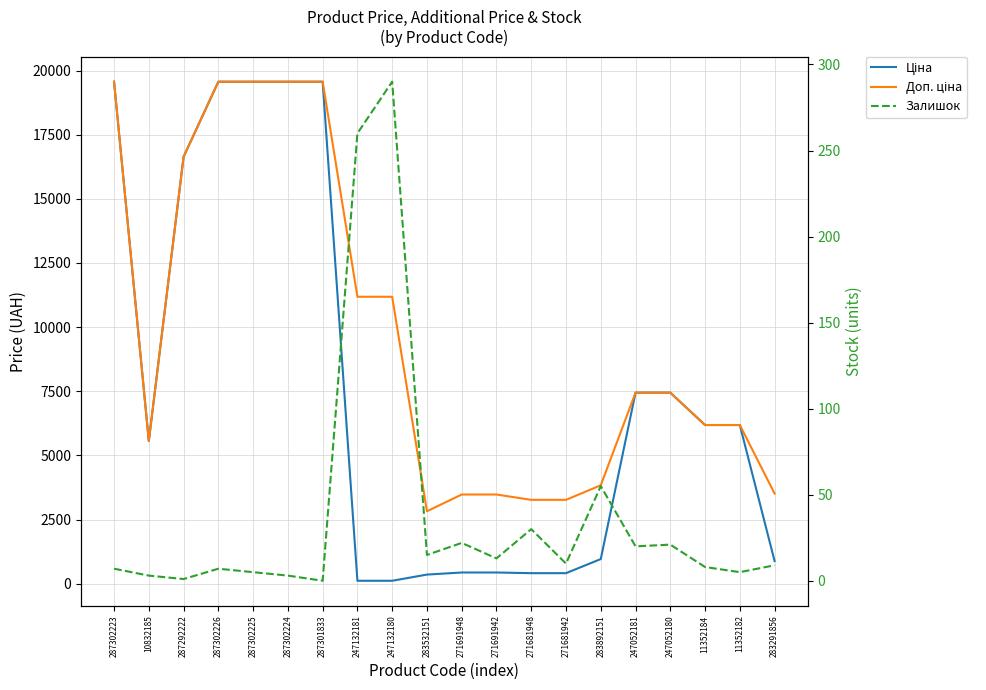

Reading left to right, transcribe all the data shown in this chart.

Ціна: 19564.9	5560.3	16636.8	19564.9	19564.9	19564.9	19564.9	111.8	111.8	352.6	434.3	434.3	408.2	408.2	958.4	7444.6	7444.6	6182.6	6182.6	878.0
Доп. ціна: 19564.9	5560.3	16636.8	19564.9	19564.9	19564.9	19564.9	11182.0	11182.0	2821.2	3474.1	3474.1	3265.8	3265.8	3833.8	7444.6	7444.6	6182.6	6182.6	3511.9
Залишок: 7.0	3.0	1.0	7.0	5.0	3.0	0.0	260.0	290.0	15.0	22.0	13.0	30.0	10.0	55.0	20.0	21.0	8.0	5.0	9.0